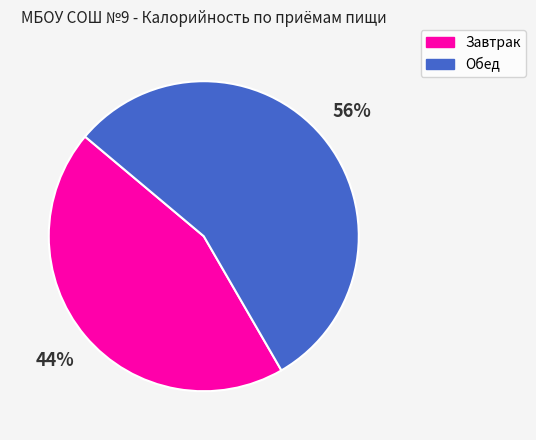

The Завтрак slice represents 44% of the pie. True or false?

True